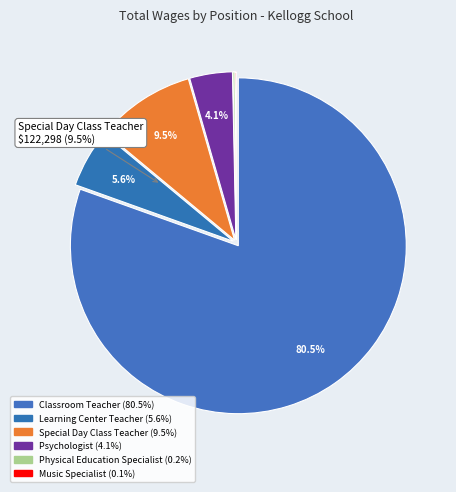

How many segments does this pie chart have?

6